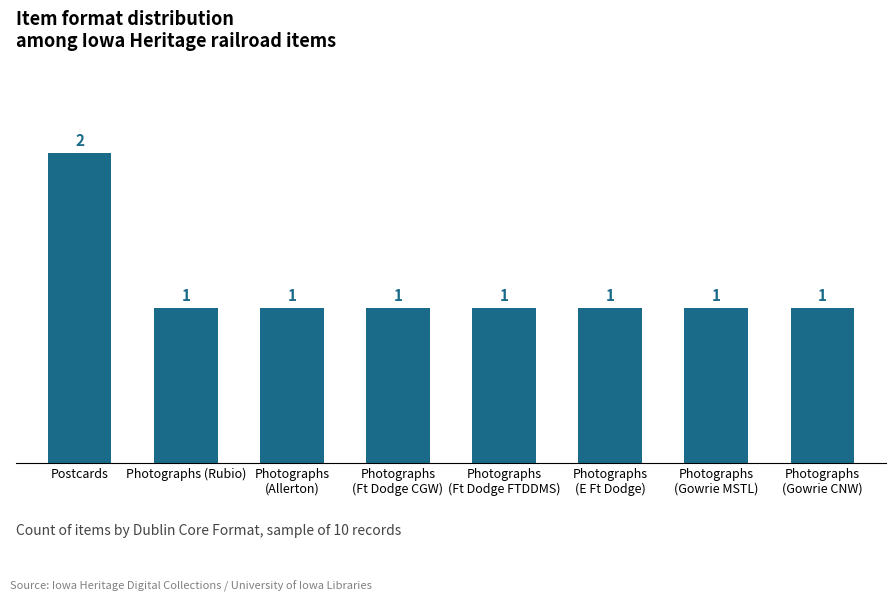

What is the sum of the values at Postcards and Photographs
(E Ft Dodge)?

3